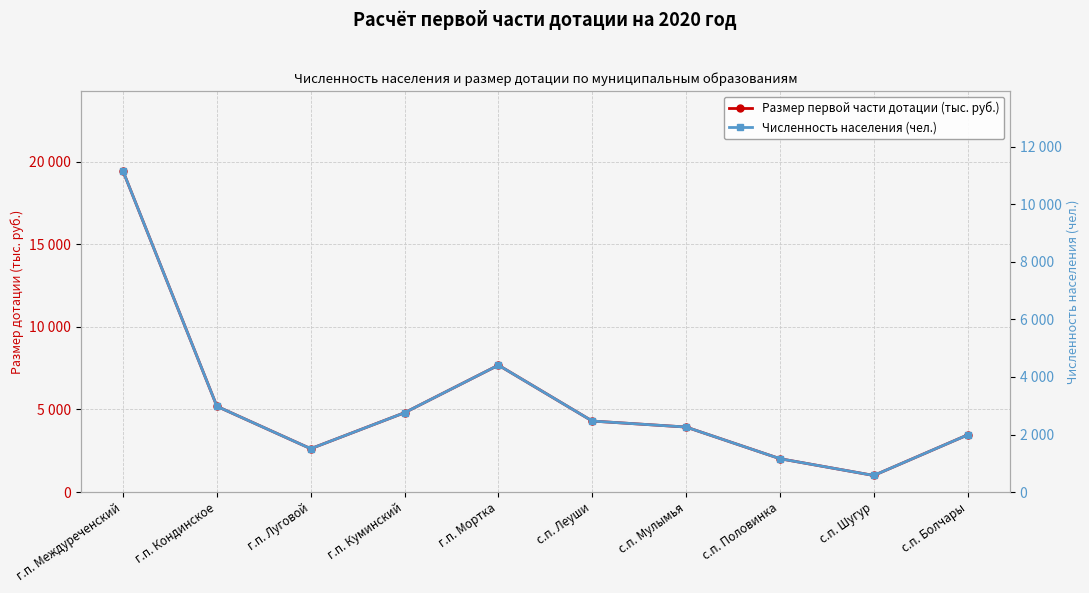

What is the difference between the second highest and minimum values in the Численность населения (чел.) series?

3833.0